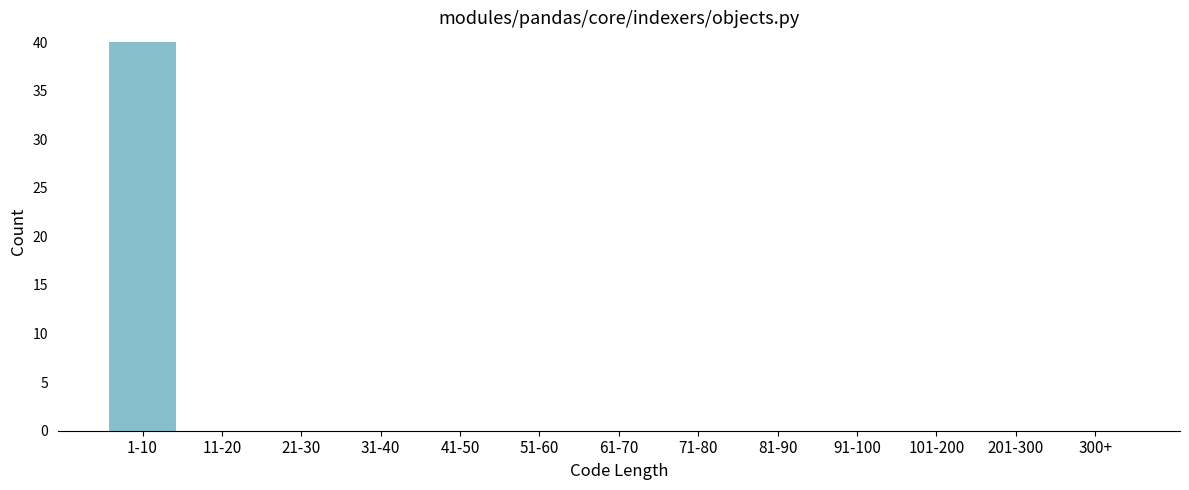

Reading left to right, what are all the values shown in this chart?

1-10=40	11-20=0	21-30=0	31-40=0	41-50=0	51-60=0	61-70=0	71-80=0	81-90=0	91-100=0	101-200=0	201-300=0	300+=0